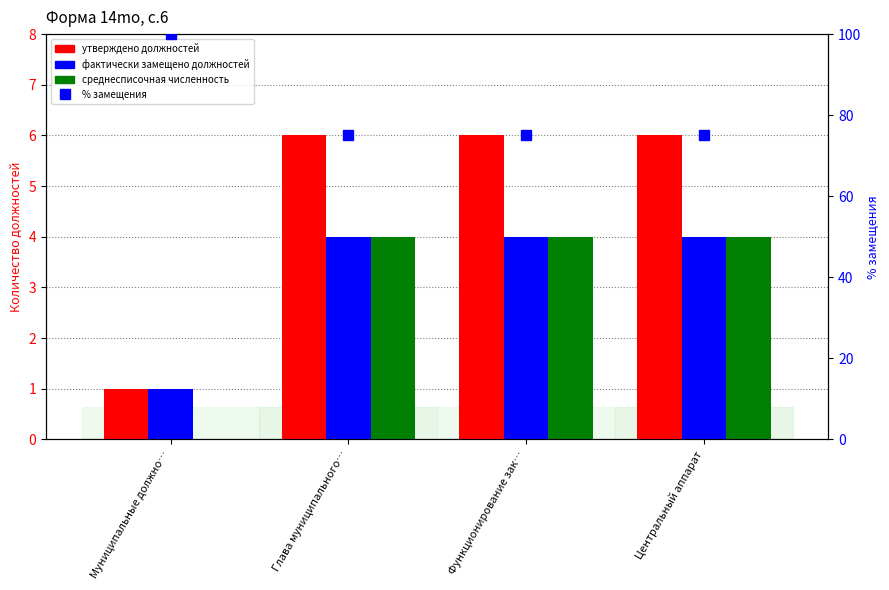

Which series changed the most between Муниципальные должно… and Глава муниципального…?

% замещения